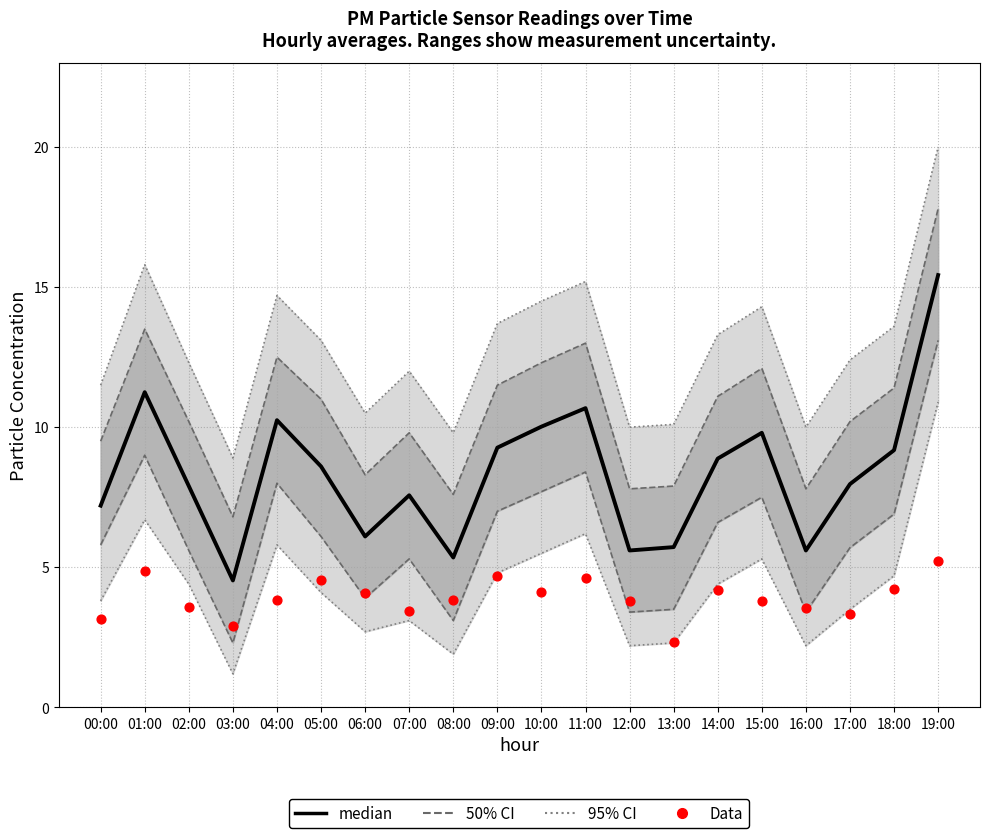

Which series has the largest total across all categories?

median